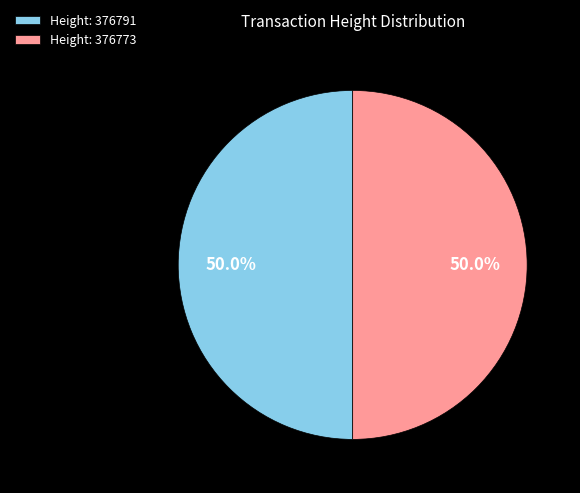

Approximately how many times larger is the value at Height: 376791 compared to Height: 376773?

1.0